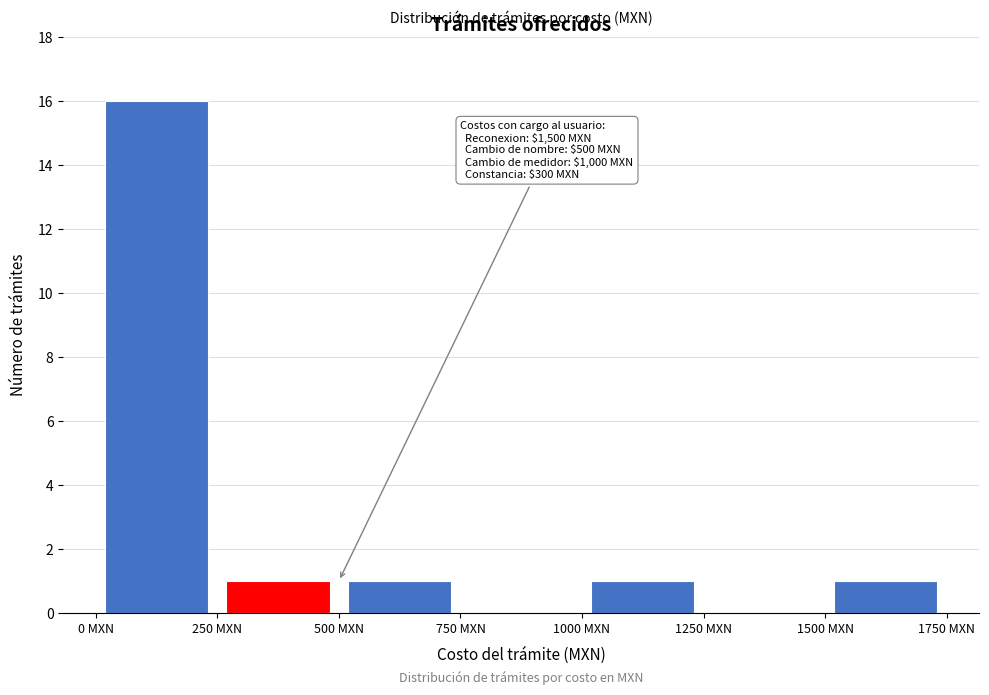

Which range on the x-axis has the tallest bar?

0 to 250